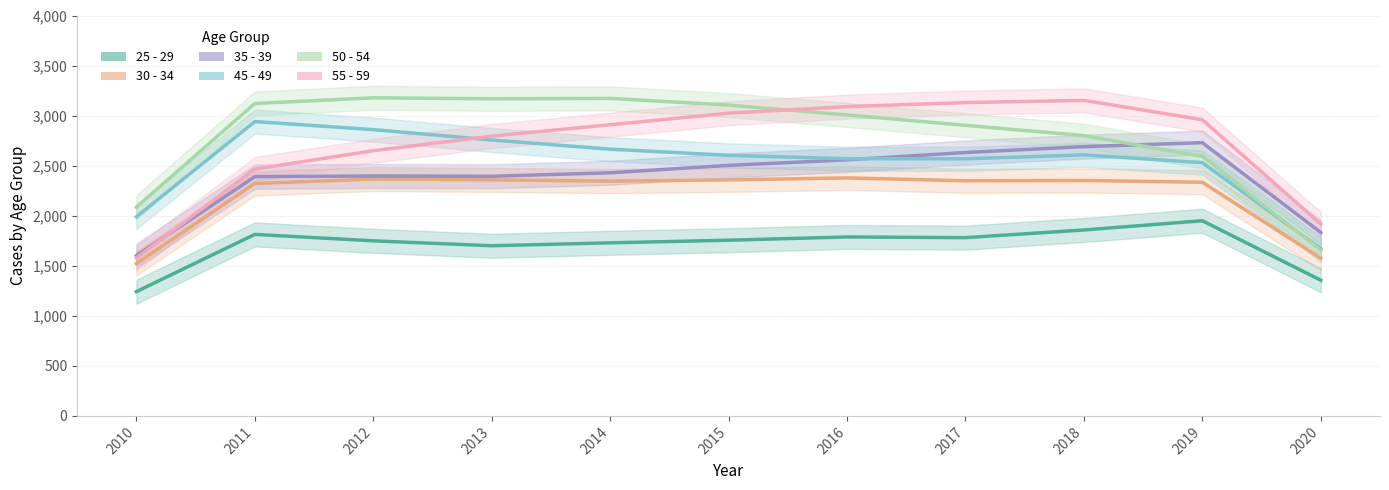

What is the difference between the highest and lowest values at 2020?

561.0